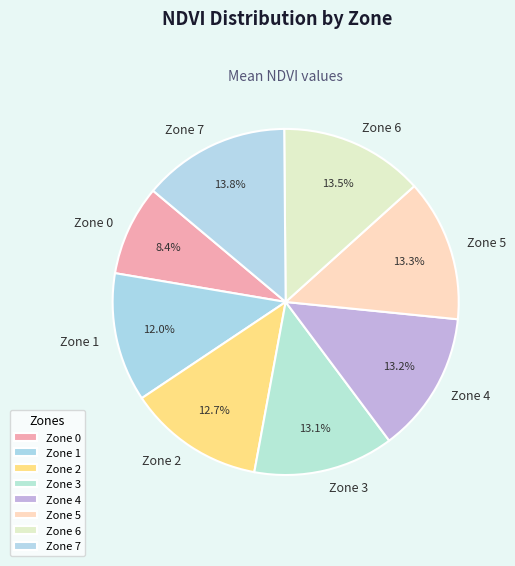

Which slice is the smallest?

Zone 0